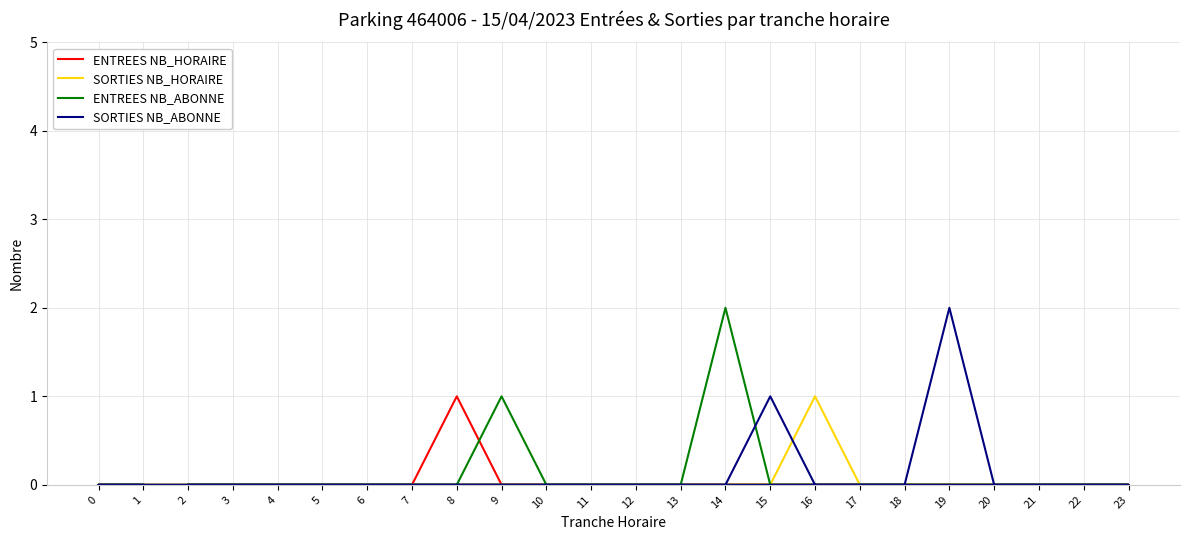

True or false: ENTREES NB_HORAIRE has a value of 0 at 16.

True